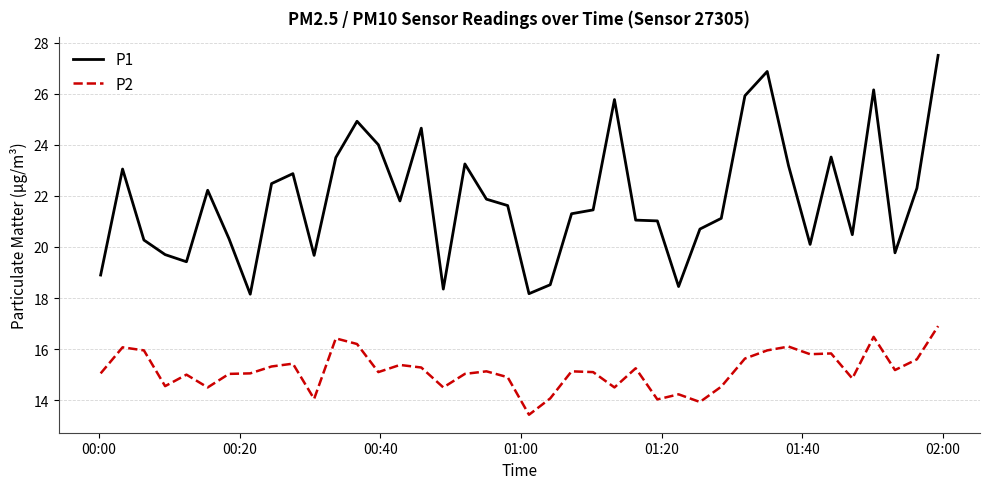

Which series has the widest spread of values?

P1